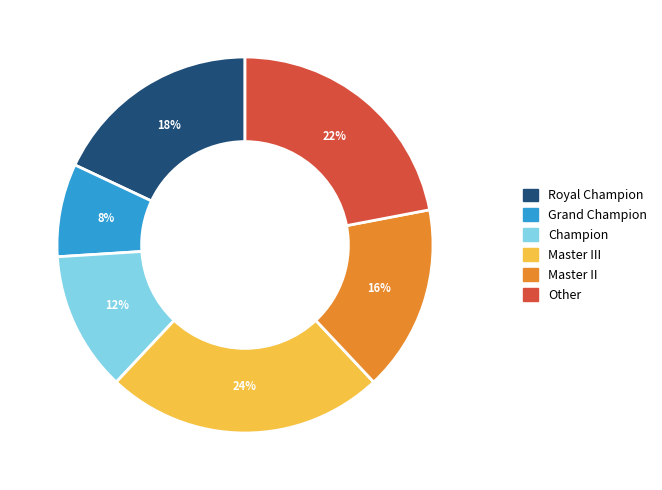

Is there any slice that represents more than half of the pie?

No